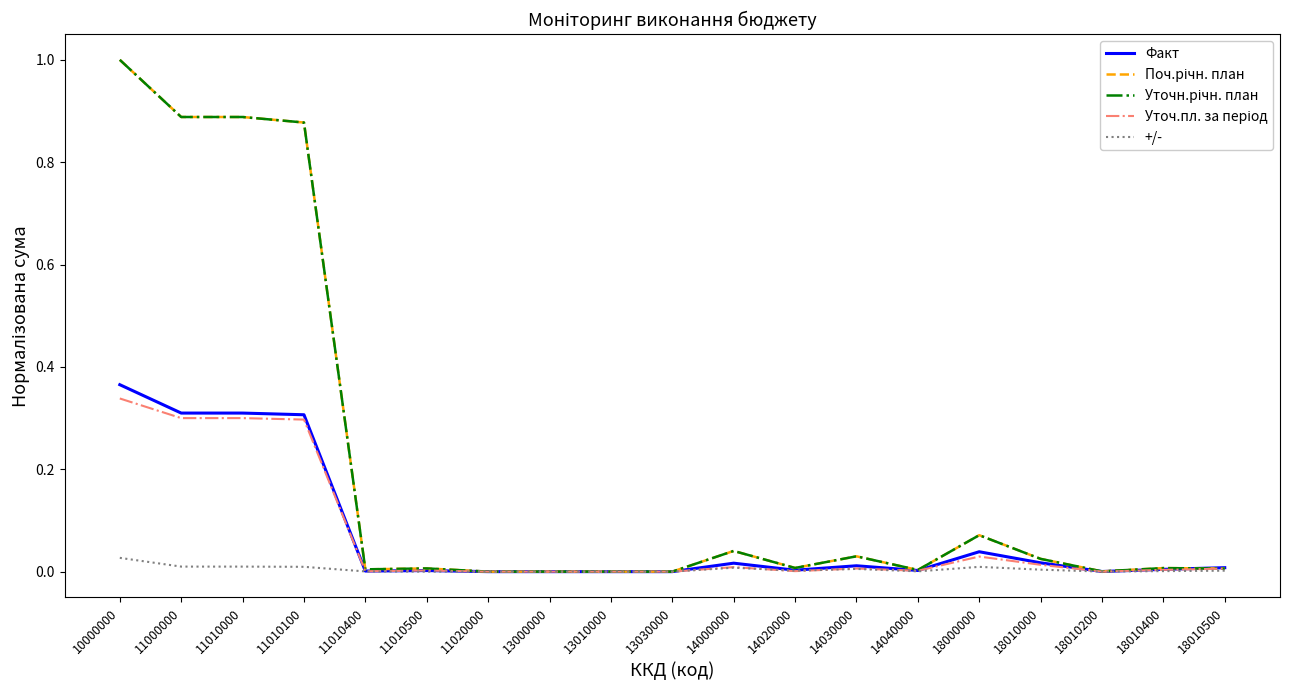

Which category has the highest value across all series?

10000000